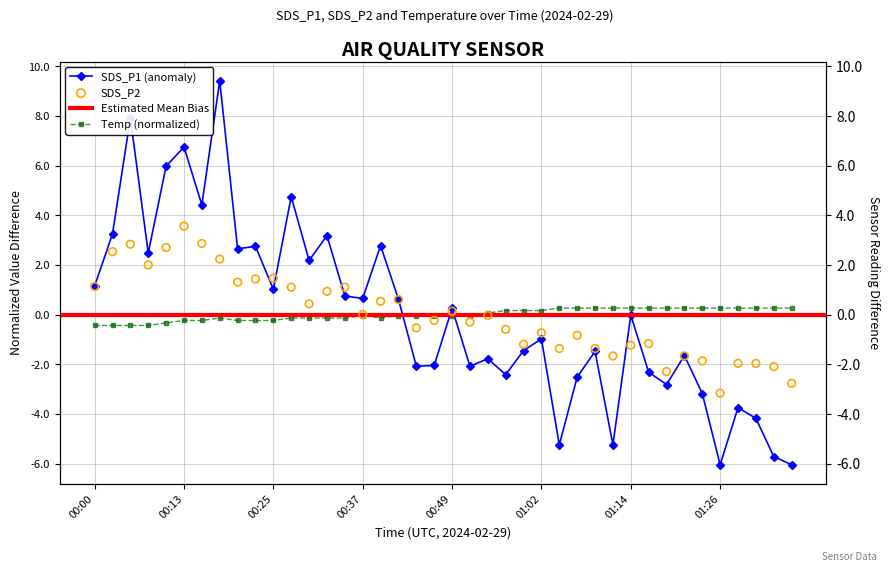

Is the value of SDS_P1 at 00:10 greater than the value of Temp at 00:15?

Yes